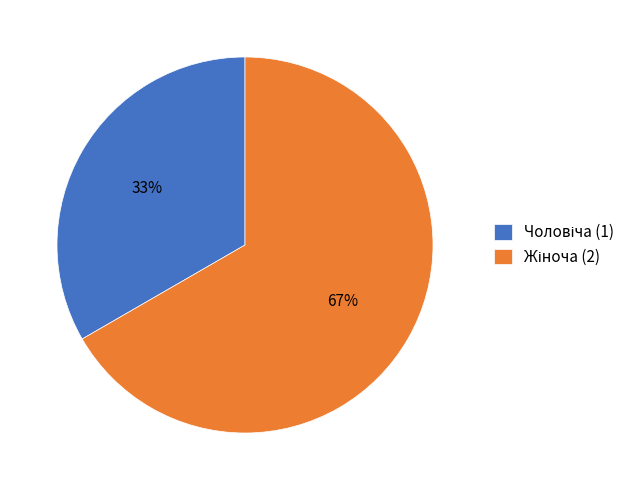

Is there any slice that represents more than half of the pie?

Yes